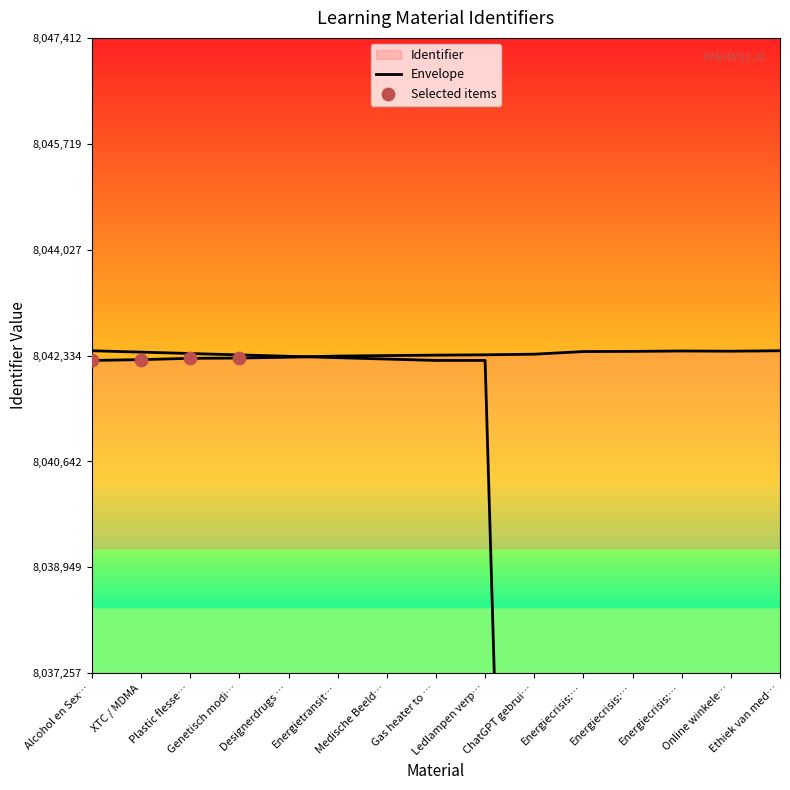

What is the ratio of the value at Genetisch modi… to the value at Energiecrisis:…?

1.0